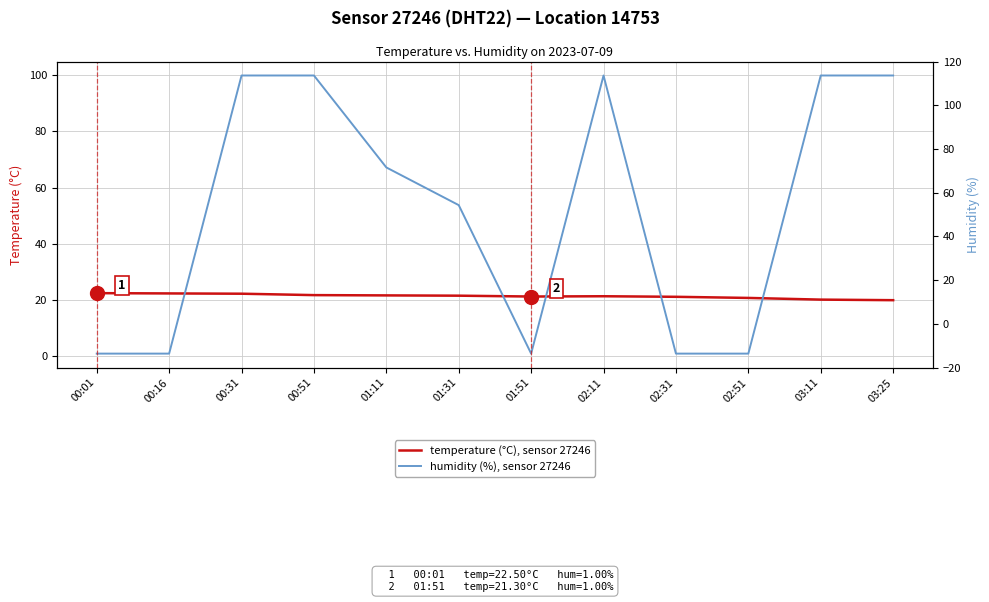

List the series in order of their peak value, lowest first.

temperature (°C), sensor 27246, humidity (%), sensor 27246